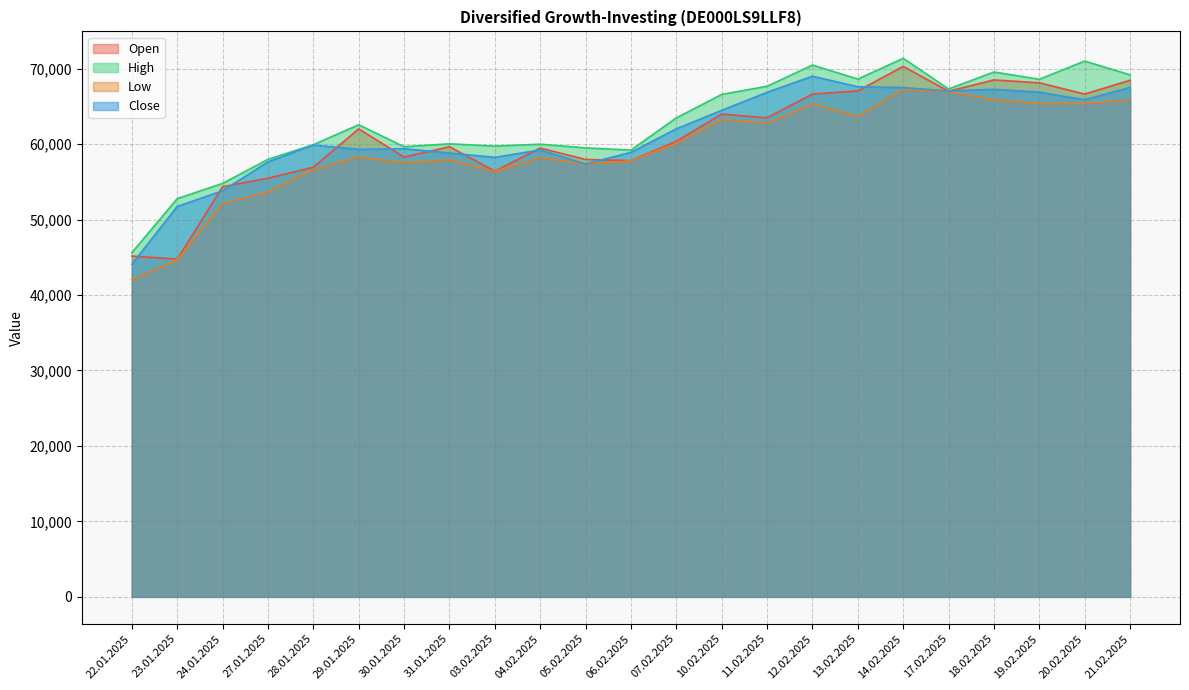

Reading left to right, extract all data points from this chart.

Open: 22.01.2025=45168	23.01.2025=44753	24.01.2025=54352	27.01.2025=55474	28.01.2025=56935	29.01.2025=62012	30.01.2025=58279	31.01.2025=59651	03.02.2025=56406	04.02.2025=59478	05.02.2025=57964	06.02.2025=57811	07.02.2025=60369	10.02.2025=63979	11.02.2025=63487	12.02.2025=66630	13.02.2025=67041	14.02.2025=70301	17.02.2025=67008	18.02.2025=68504	19.02.2025=68119	20.02.2025=66630	21.02.2025=68459
High: 22.01.2025=45607	23.01.2025=52772	24.01.2025=54784	27.01.2025=57976	28.01.2025=59917	29.01.2025=62563	30.01.2025=59653	31.01.2025=60036	03.02.2025=59734	04.02.2025=59984	05.02.2025=59498	06.02.2025=59207	07.02.2025=63471	10.02.2025=66581	11.02.2025=67666	12.02.2025=70471	13.02.2025=68618	14.02.2025=71366	17.02.2025=67304	18.02.2025=69551	19.02.2025=68591	20.02.2025=71002	21.02.2025=69178
Low: 22.01.2025=42027	23.01.2025=44648	24.01.2025=52138	27.01.2025=53668	28.01.2025=56633	29.01.2025=58261	30.01.2025=57547	31.01.2025=57898	03.02.2025=56373	04.02.2025=58195	05.02.2025=57355	06.02.2025=57781	07.02.2025=60115	10.02.2025=63248	11.02.2025=62794	12.02.2025=65311	13.02.2025=63665	14.02.2025=67249	17.02.2025=66942	18.02.2025=65880	19.02.2025=65373	20.02.2025=65390	21.02.2025=65867
Close: 22.01.2025=44073	23.01.2025=51736	24.01.2025=53819	27.01.2025=57640	28.01.2025=59875	29.01.2025=59303	30.01.2025=59386	31.01.2025=58813	03.02.2025=58243	04.02.2025=59223	05.02.2025=57370	06.02.2025=58905	07.02.2025=62021	10.02.2025=64475	11.02.2025=66863	12.02.2025=68994	13.02.2025=67598	14.02.2025=67491	17.02.2025=67041	18.02.2025=67260	19.02.2025=66873	20.02.2025=65875	21.02.2025=67509